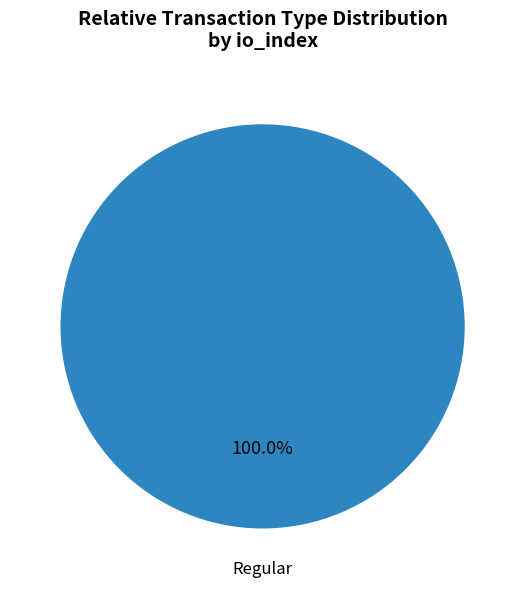

Count the number of slices in the pie.

1